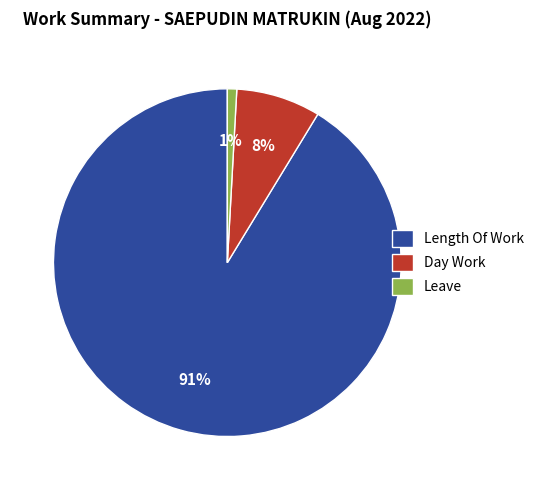

To the nearest percent, what is the difference between the Leave and Length Of Work slice percentages?

90%